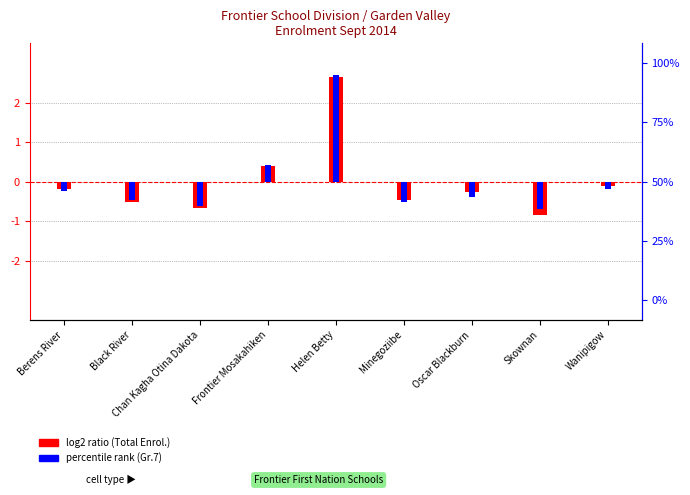

How many values in log2 ratio (Total Enrol.) are below zero?

7